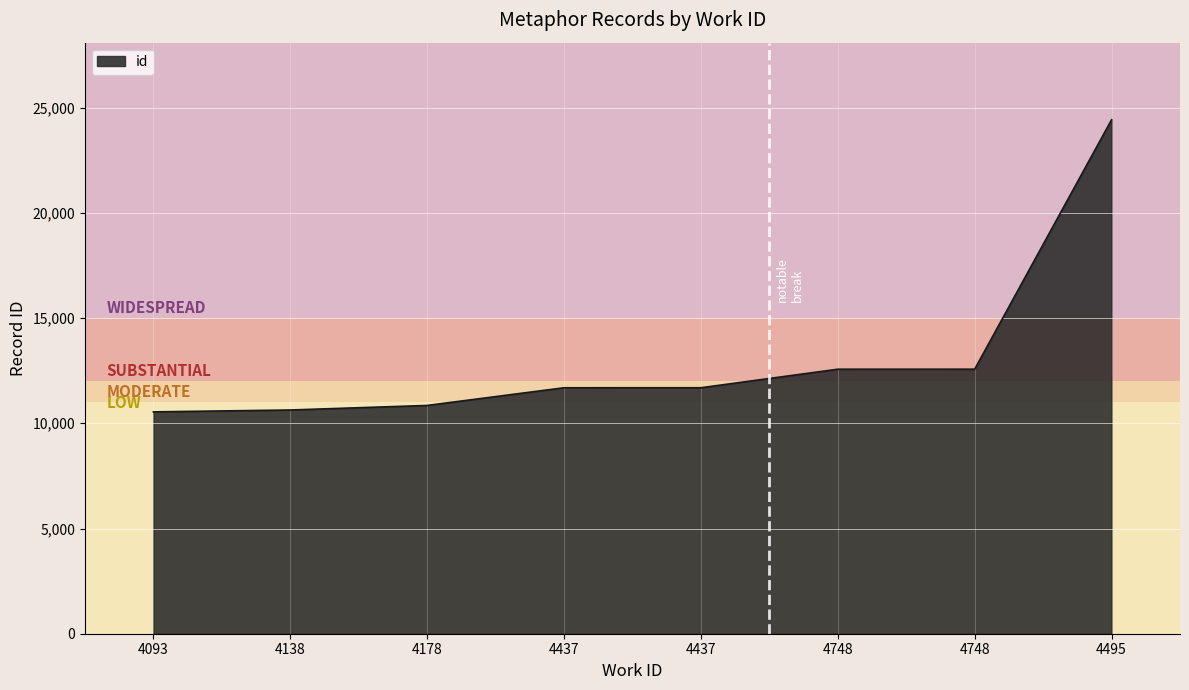

What is the approximate value at 4495?

24424